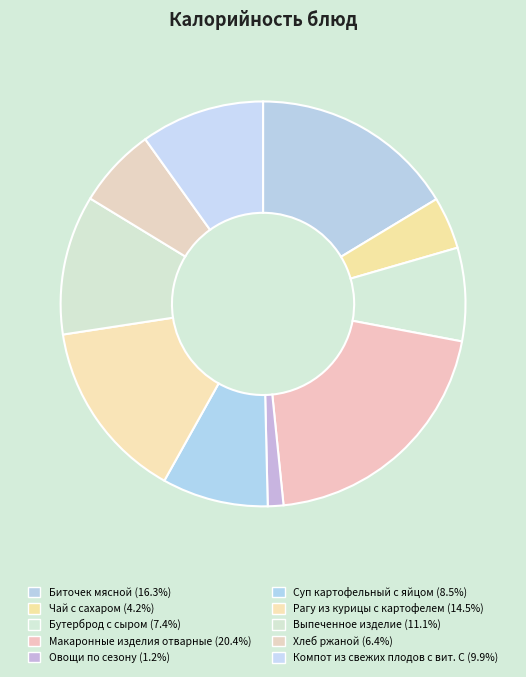

Which category has the smallest portion of the pie?

Овощи по сезону